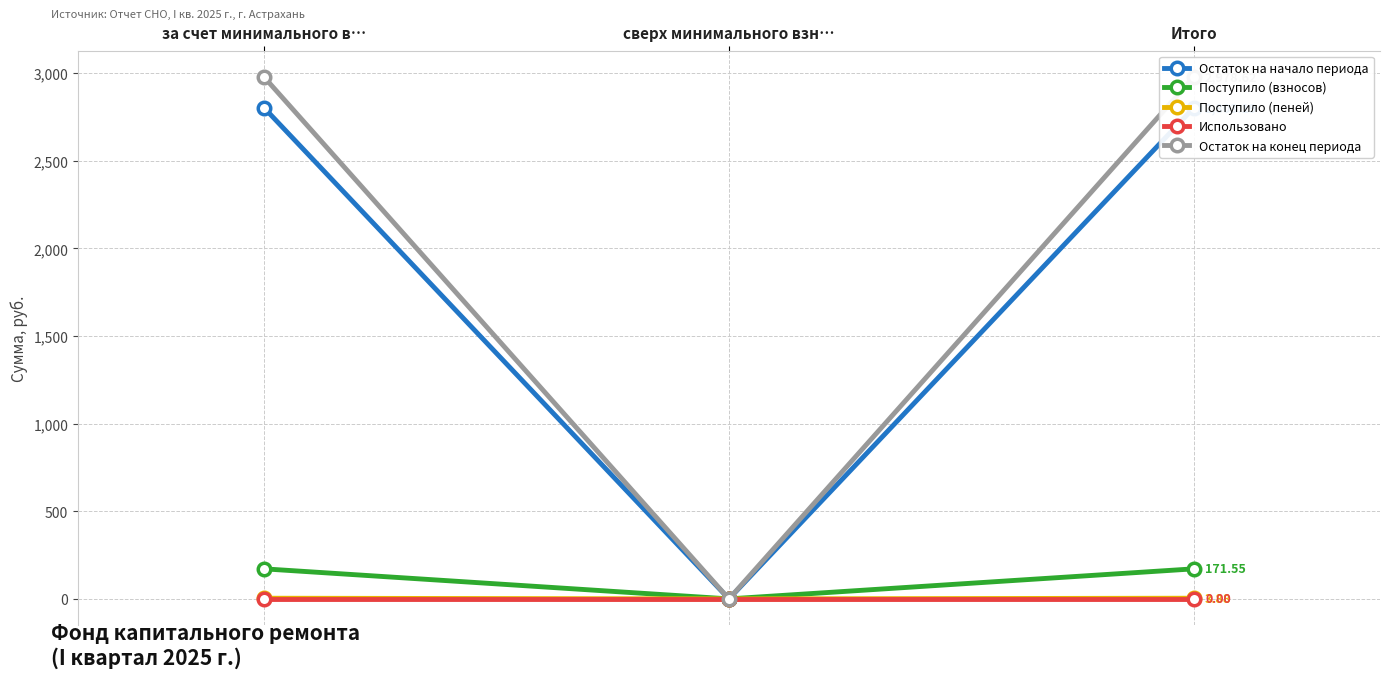

What position from the right is сверх минимального взн…?

2